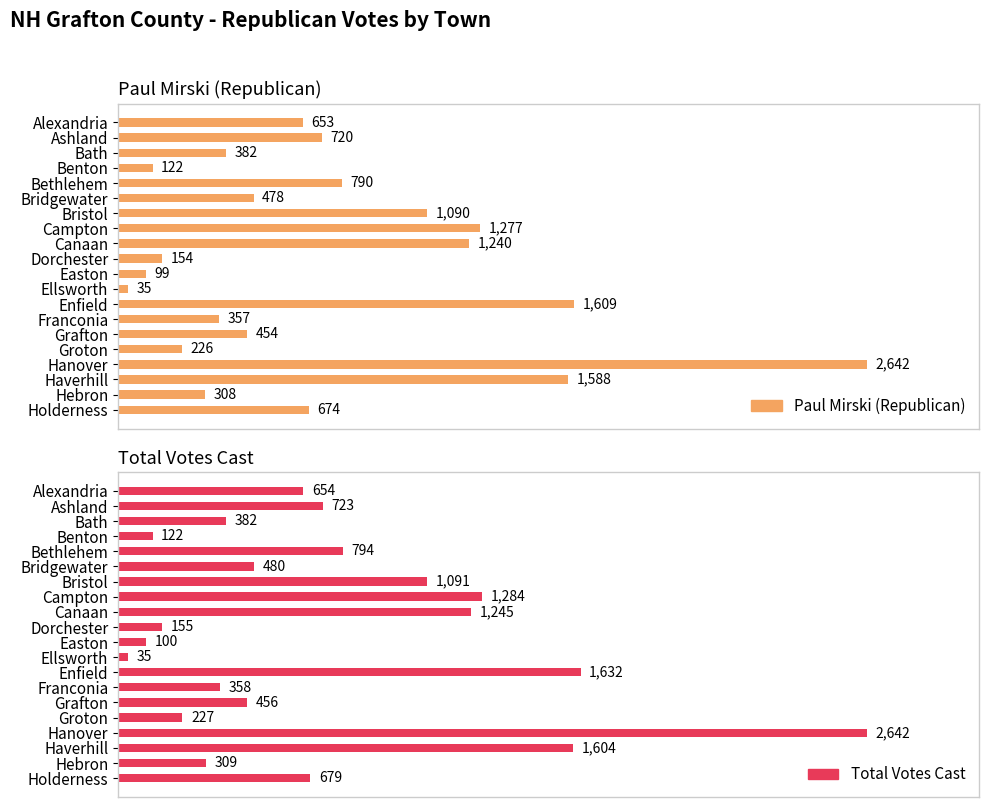

Is it true that Paul Mirski (Republican) equals 235 at Dorchester?

False